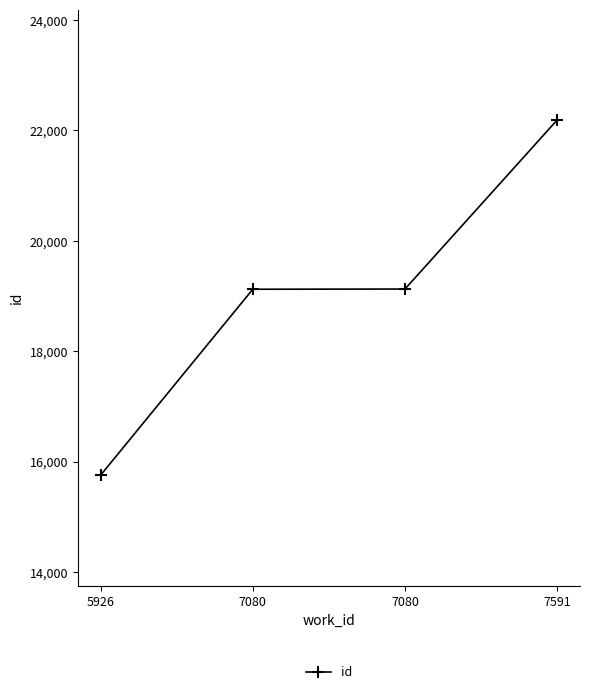

Does the chart have visible grid lines?

No